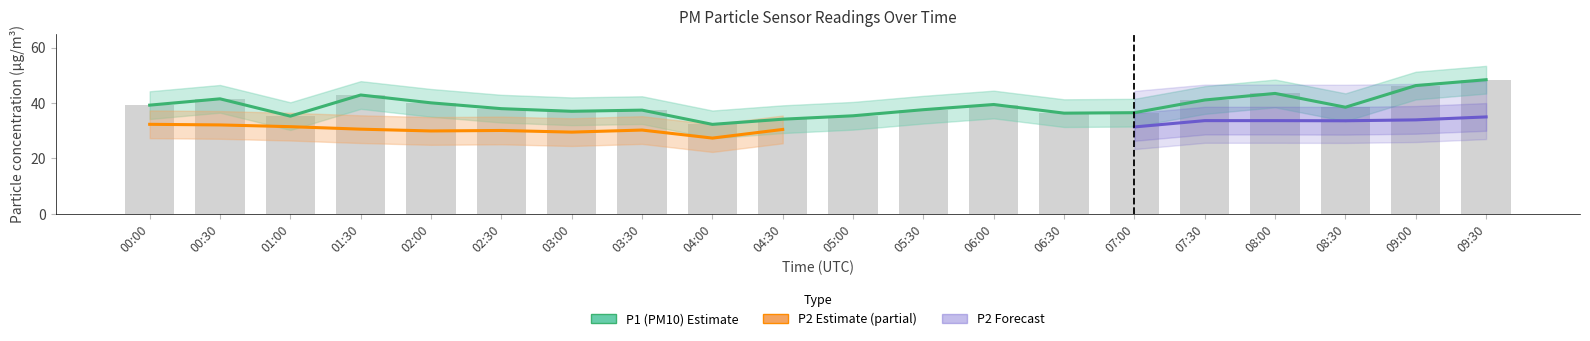

At which label is P2_upper closest to 36?

07:00